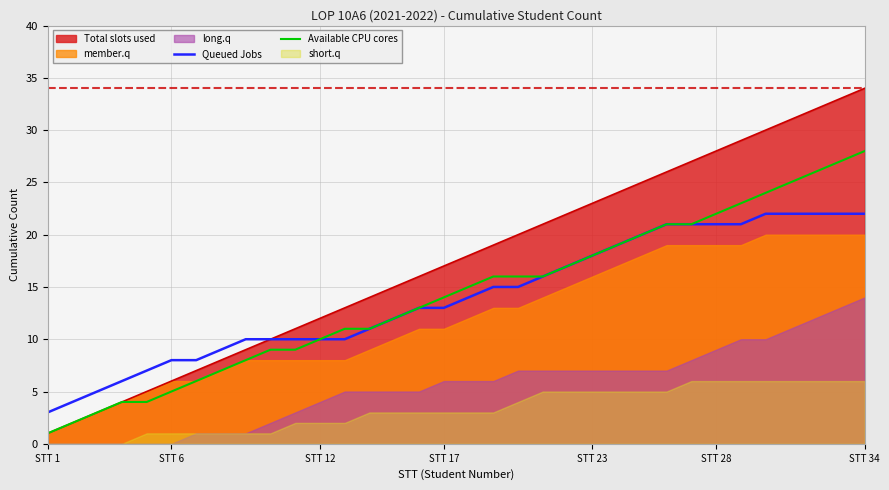

The Available CPU cores series shows 49 at STT 34. True or false?

False